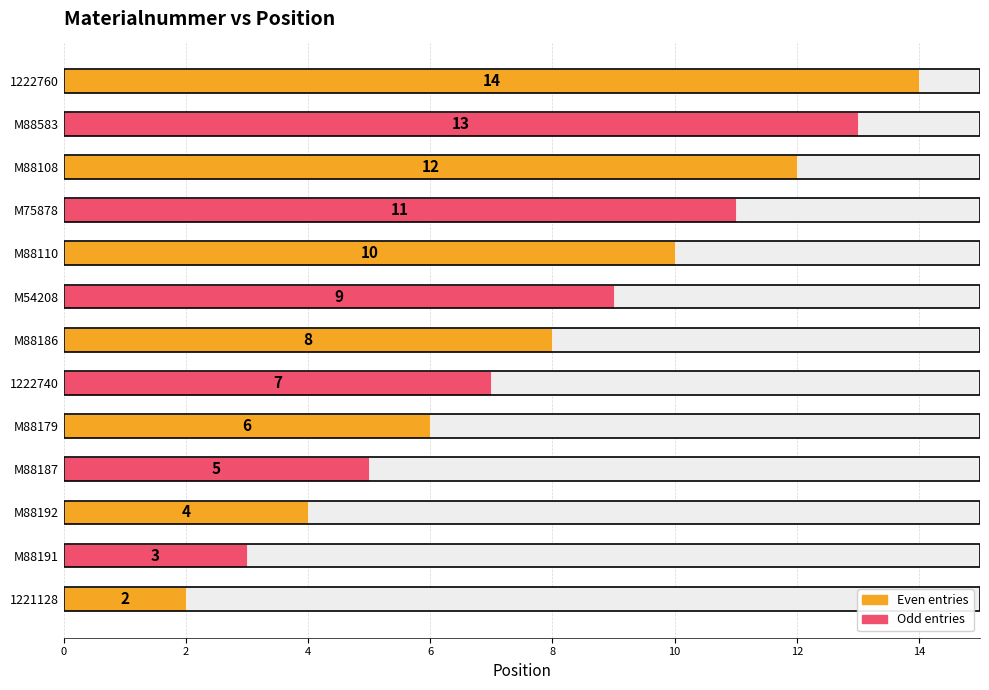

What is the approximate value at M88583, to the nearest 10?

10